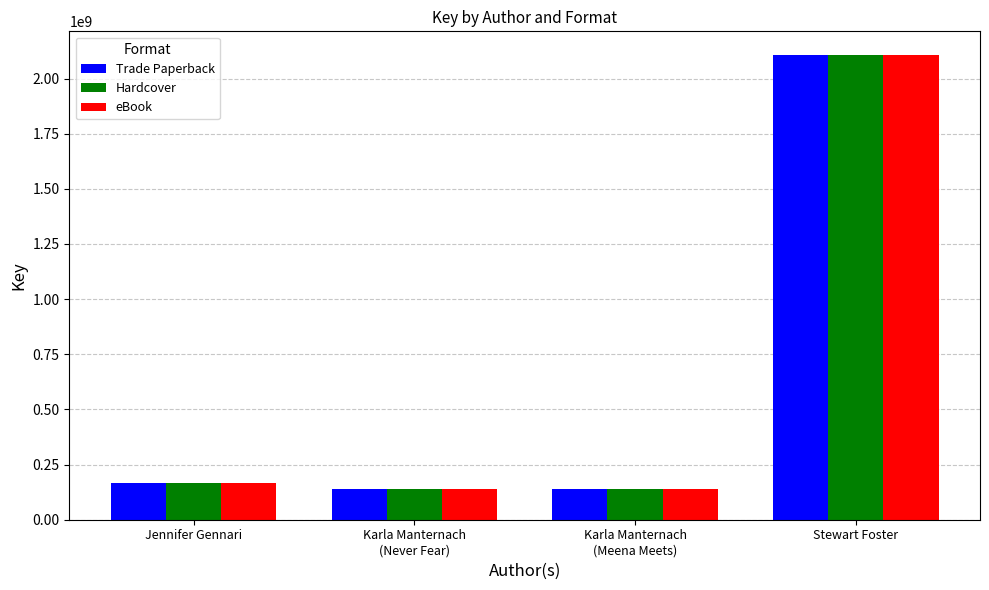

True or false: eBook has a value of 236498231 at Karla Manternach
(Never Fear).

False